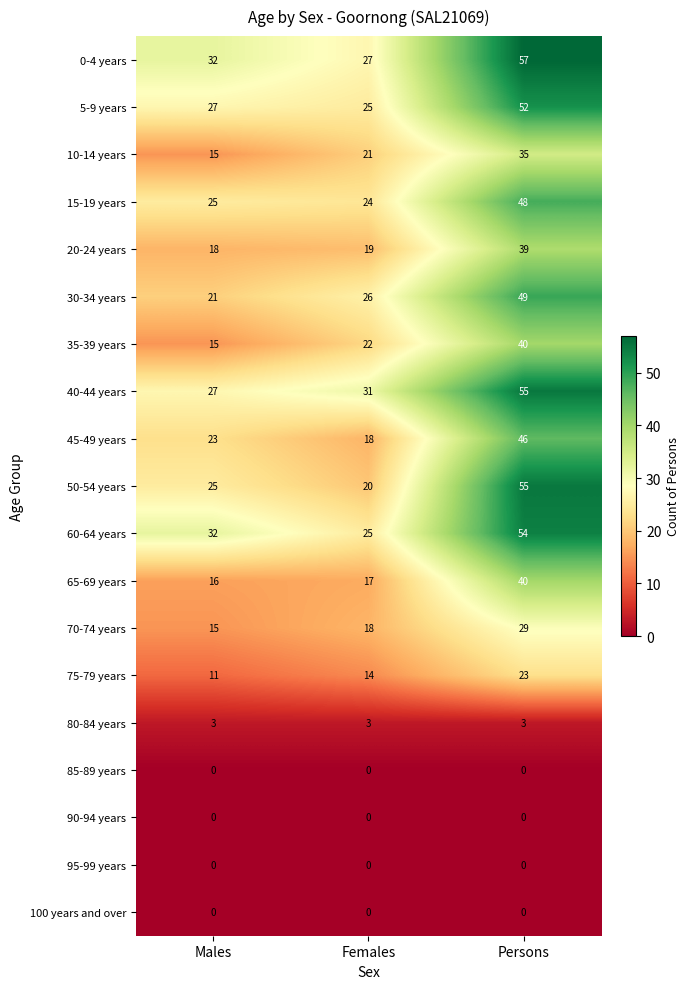

What is the maximum value shown in the chart?

57